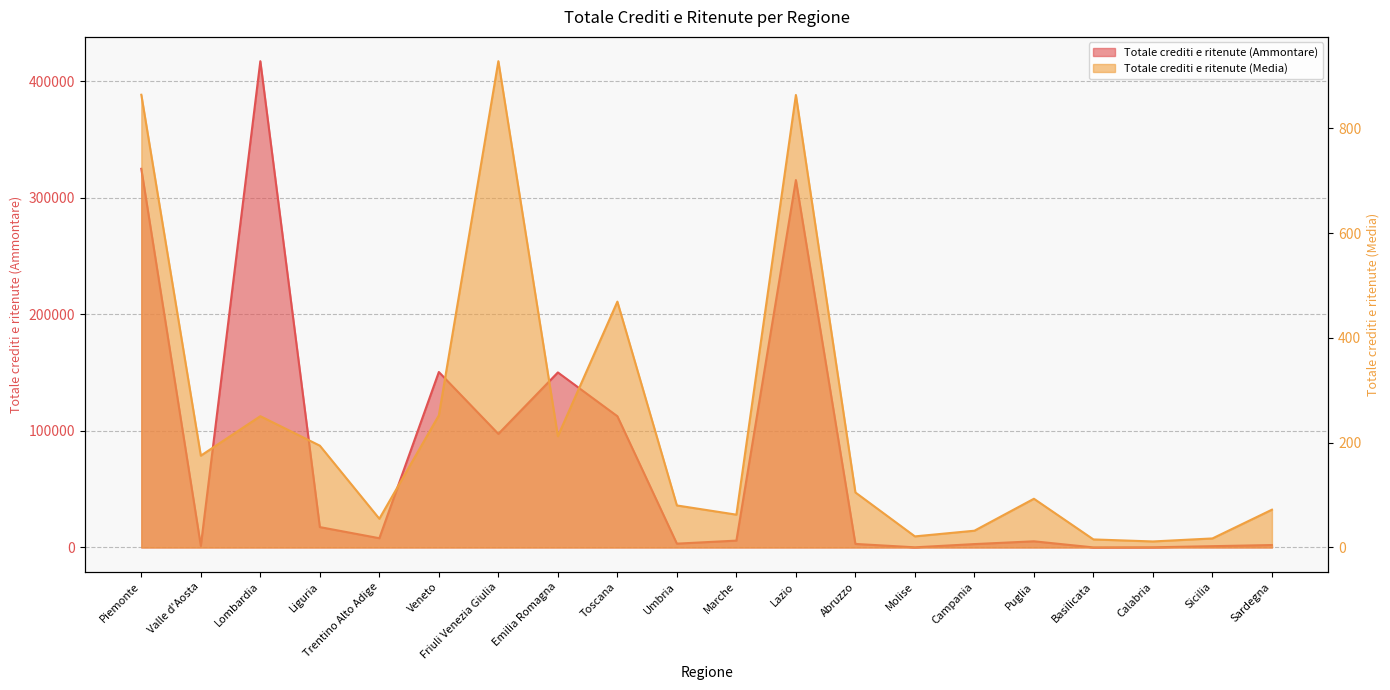

The value of Totale crediti e ritenute (Media) at Calabria is 16.2. True or false?

False